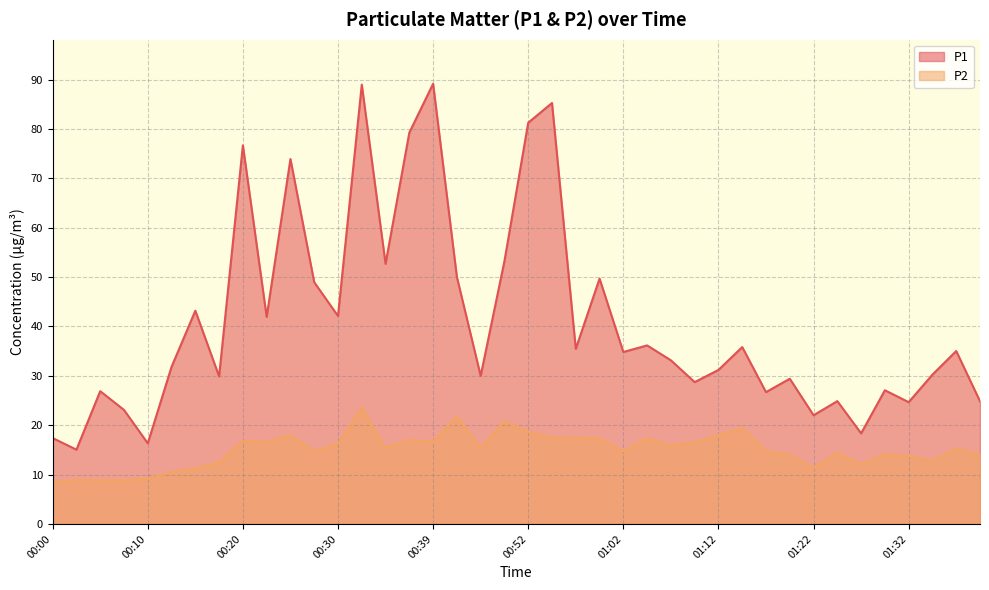

List the series in order of their peak value, highest first.

P1, P2